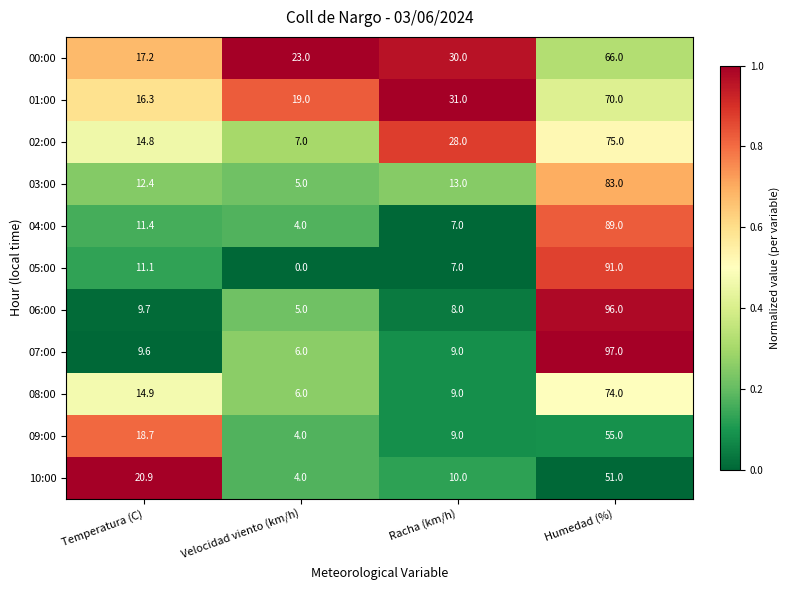

What is the approximate value of 01:00 at Velocidad viento (km/h)?

19.0